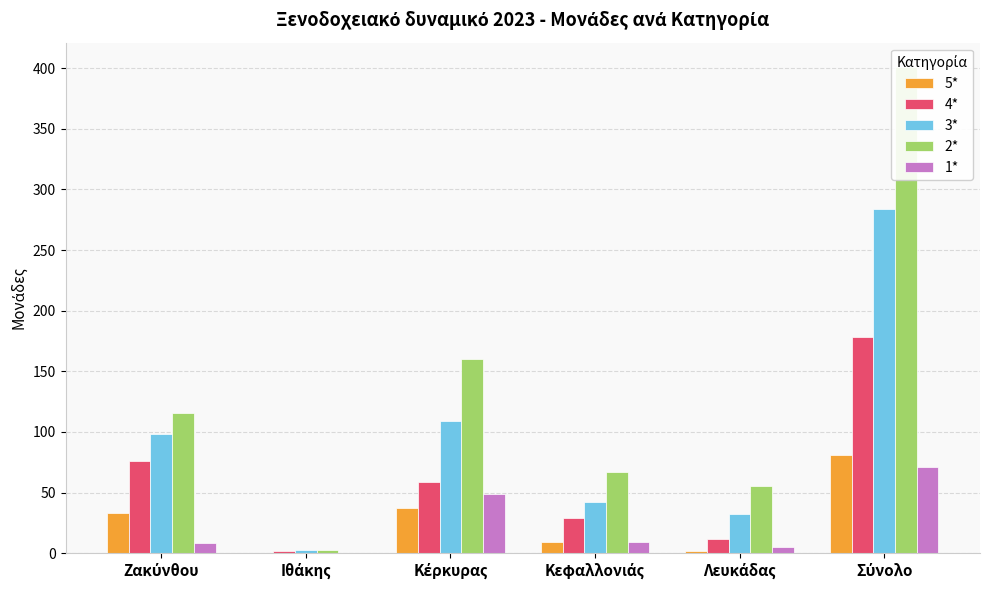

What is the highest value of the 4* series?

178